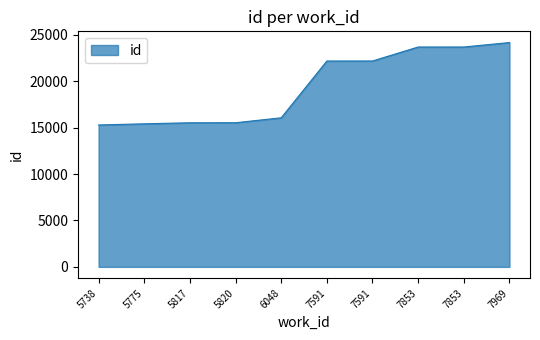

Is this an area chart (filled region under the line)?

Yes